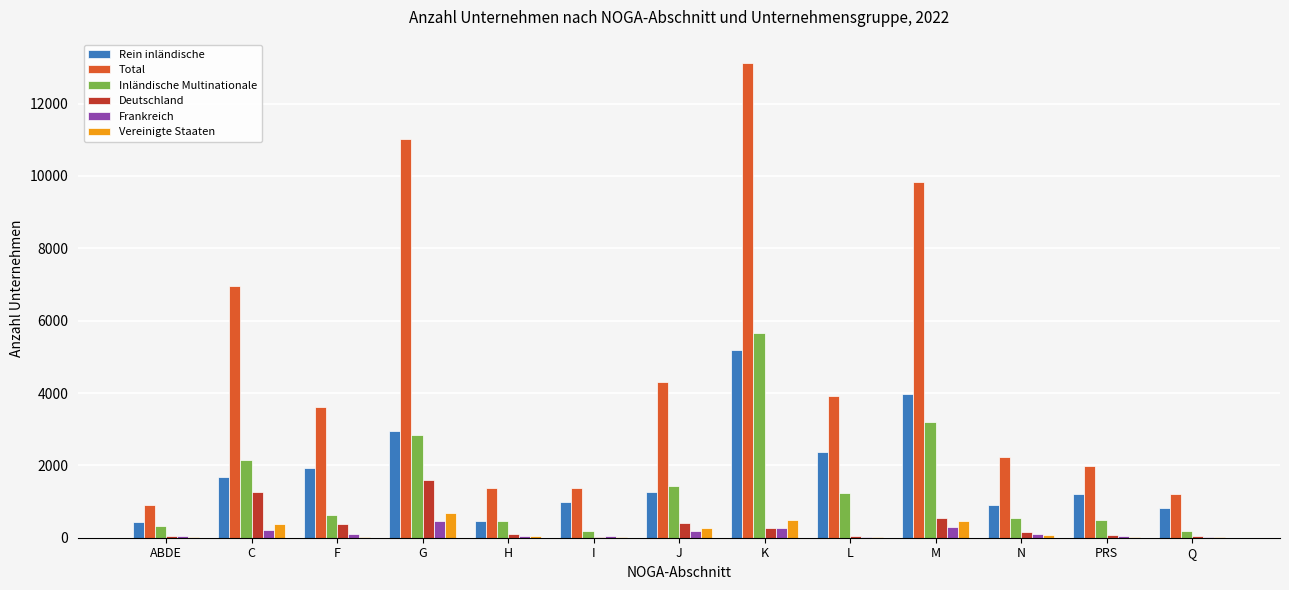

What is the maximum value shown in the chart?

13112